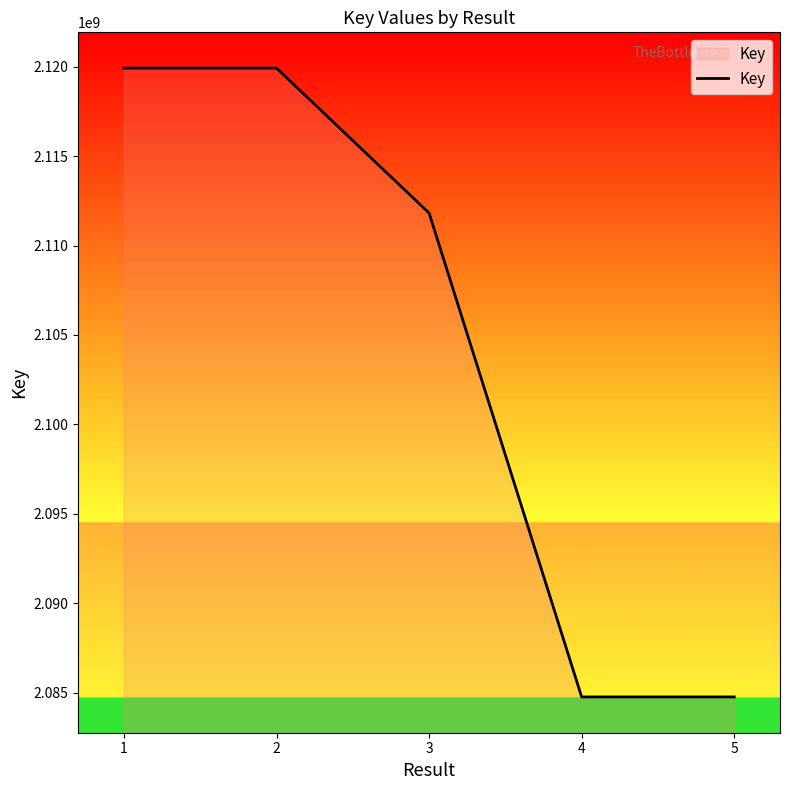

What is the sum of all values?

10521189674